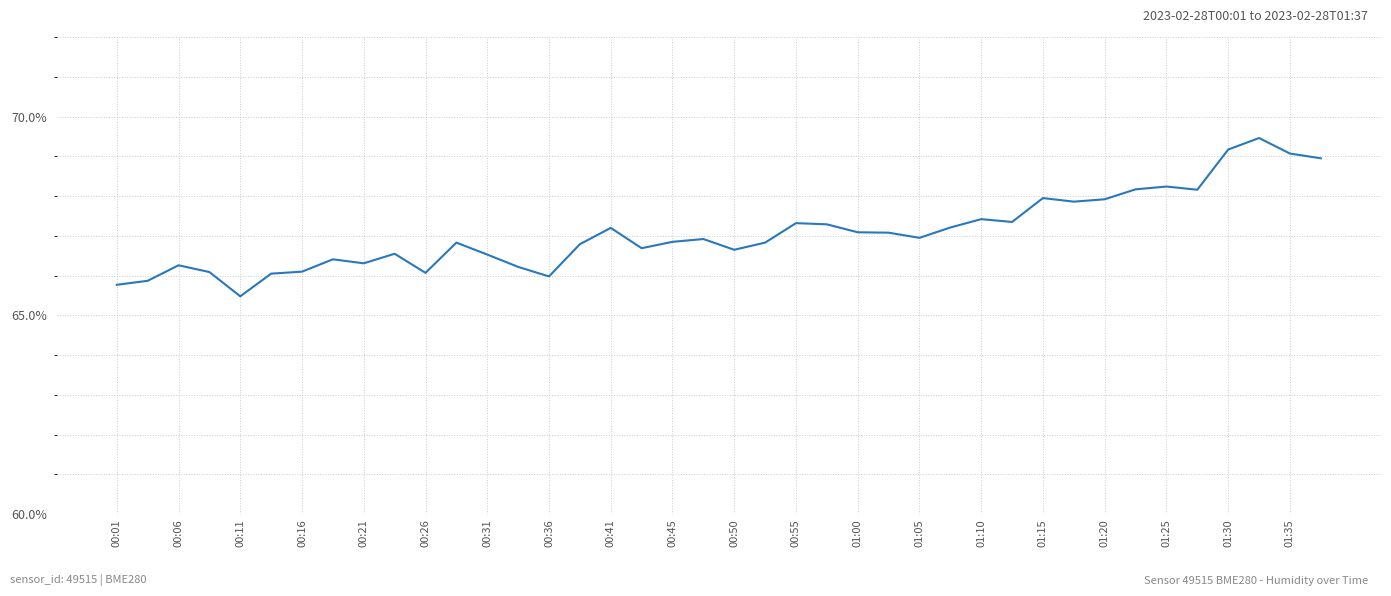

What is the smallest value displayed?

65.5